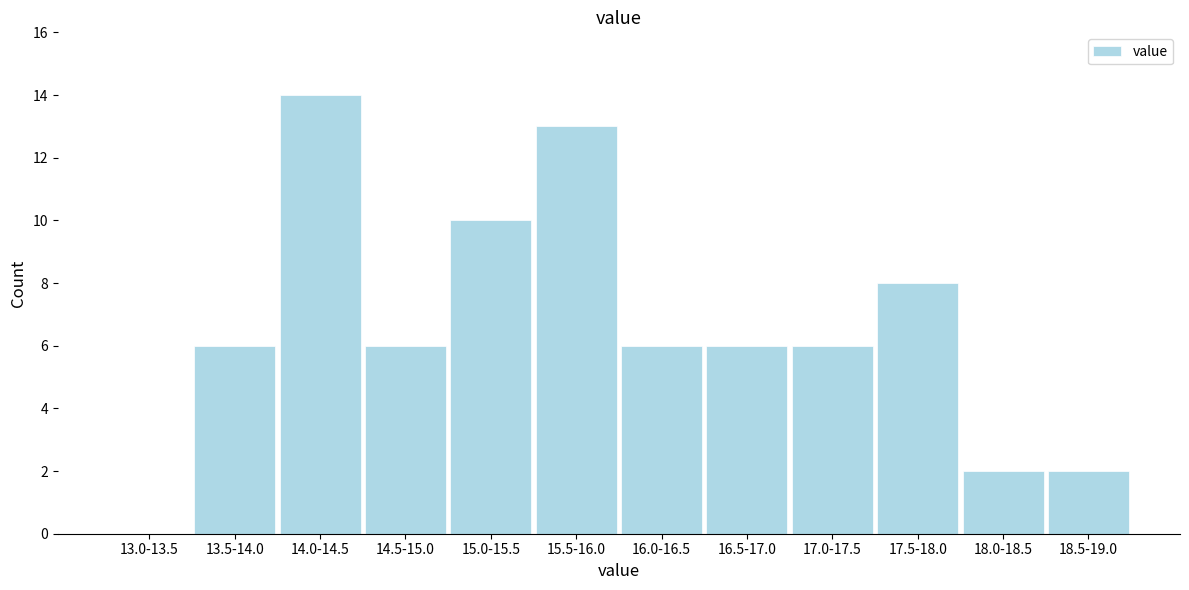

Reading right to left, what are all the values shown in this chart?

18.5-19.0=2	18.0-18.5=2	17.5-18.0=8	17.0-17.5=6	16.5-17.0=6	16.0-16.5=6	15.5-16.0=13	15.0-15.5=10	14.5-15.0=6	14.0-14.5=14	13.5-14.0=6	13.0-13.5=0